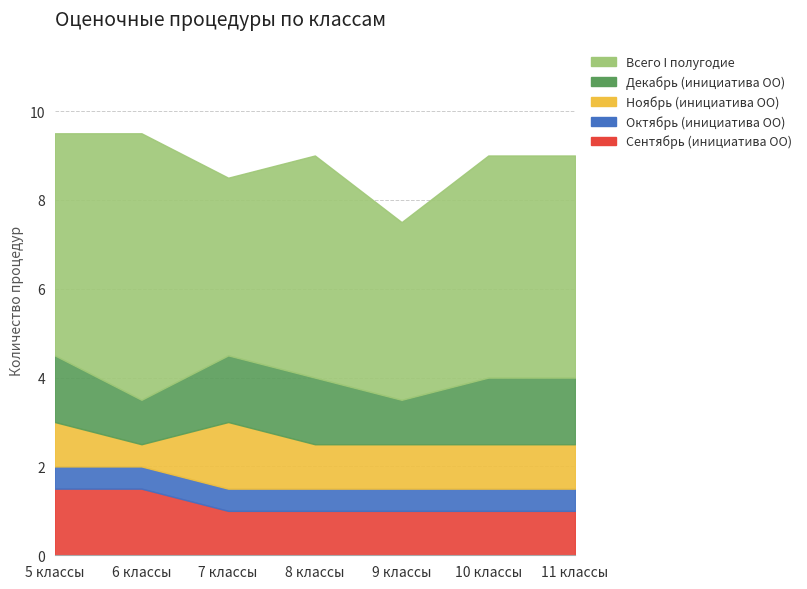

At which label is Сентябрь (инициатива ОО) closest to 1?

7 классы